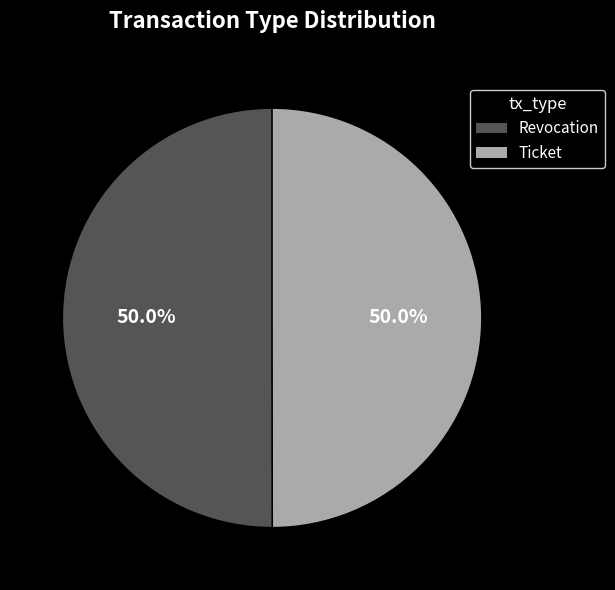

What percentage do Revocation and Ticket together represent?

100.0%